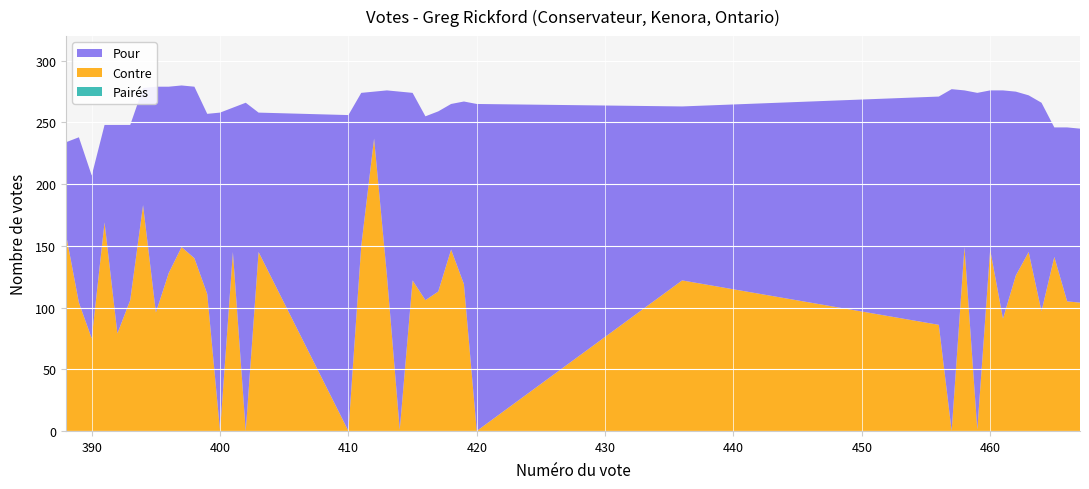

What is the total value across all series at 410?

256